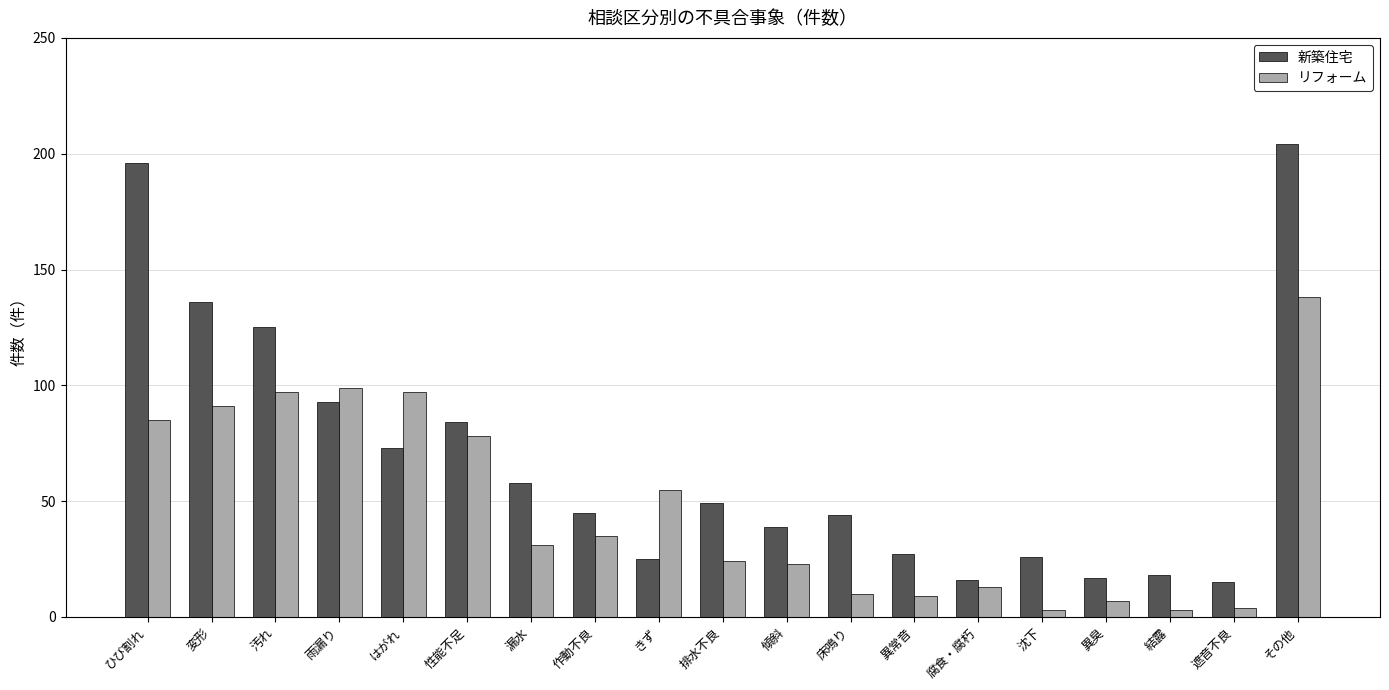

True or false: 新築住宅 has a value of 136 at 変形.

True